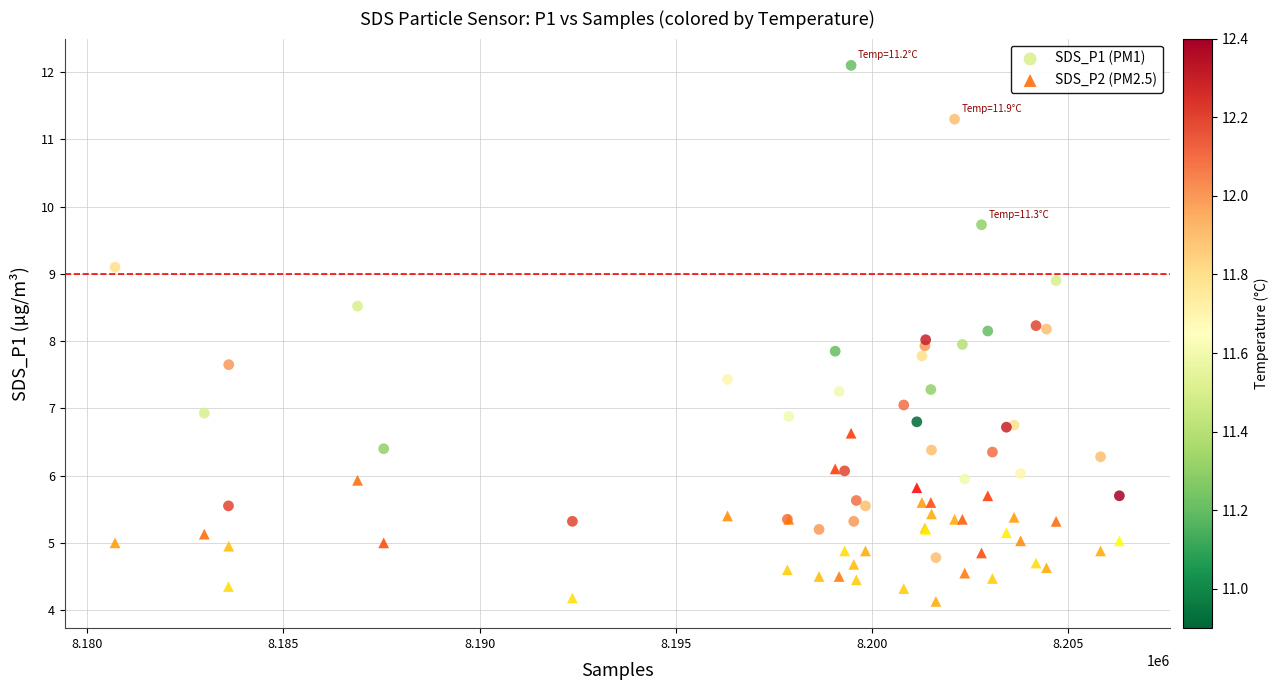

What is the X range (max minus min) for the scatter plot?

25608.0